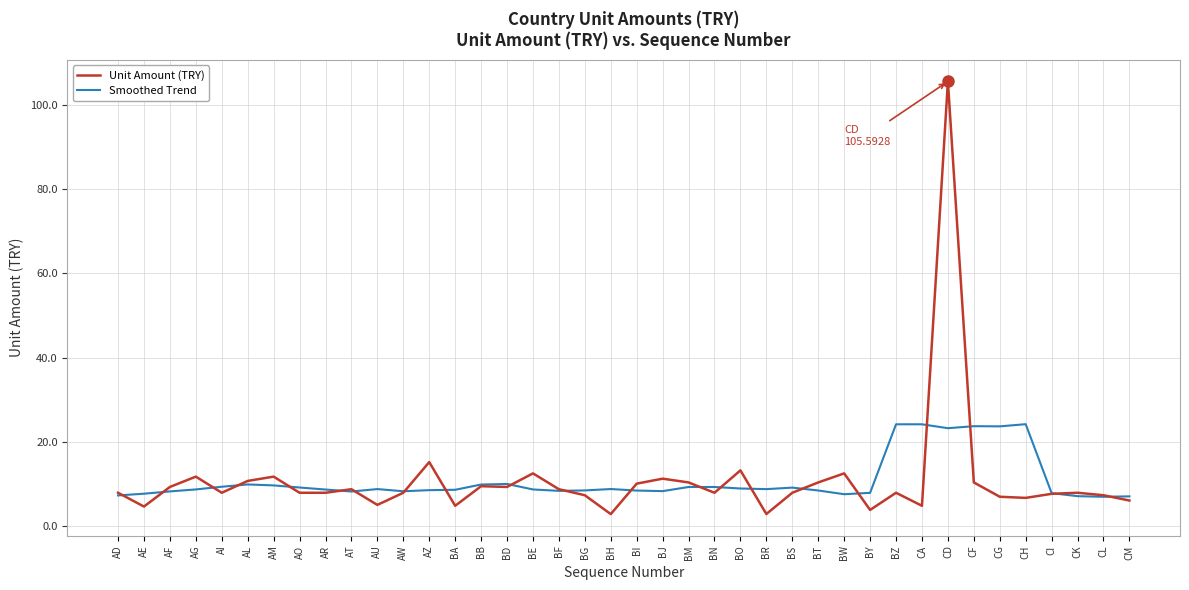

What is the sum of all Smoothed Trend values?

434.0